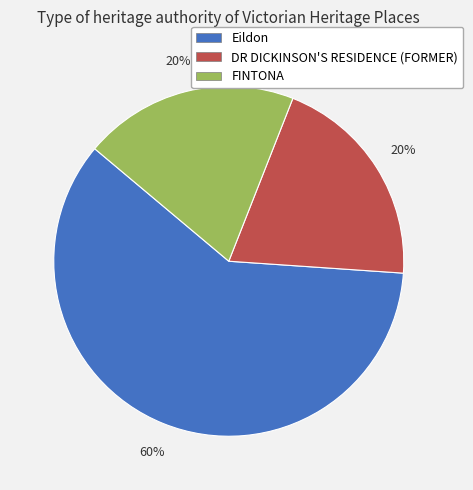

To the nearest percent, what is the average slice percentage?

33%